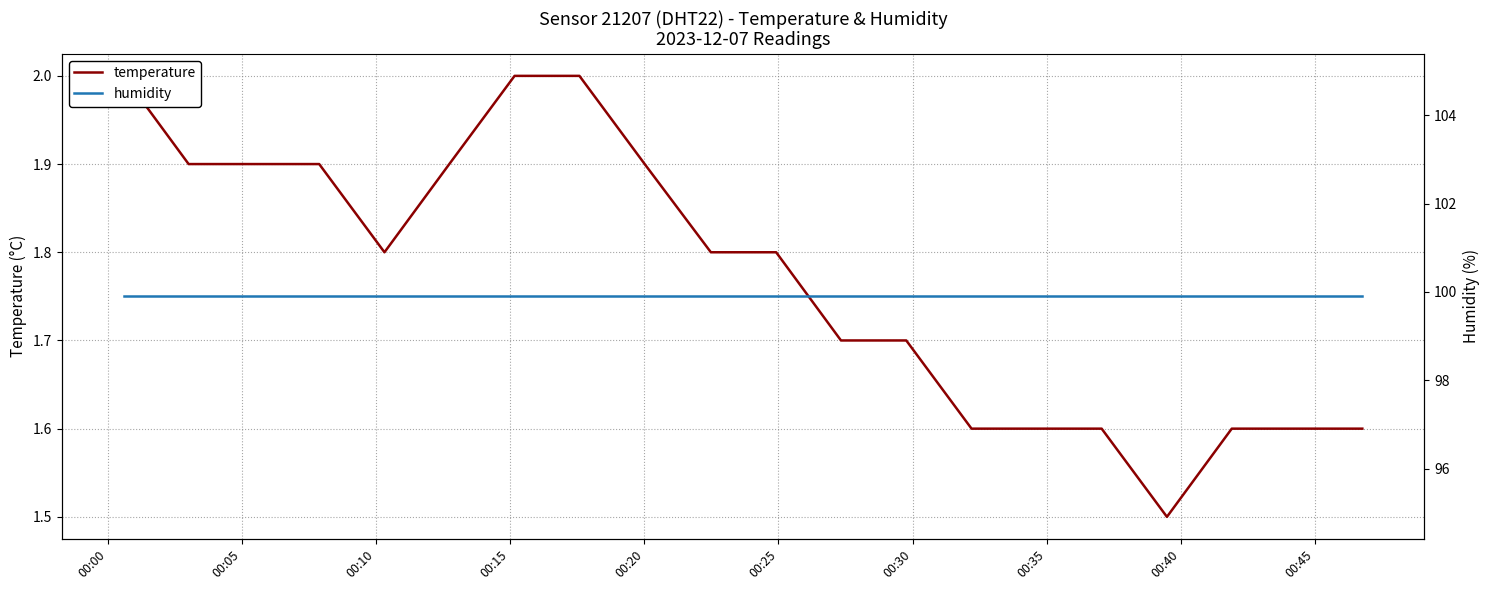

The humidity series shows 99.9 at 00:00. True or false?

True